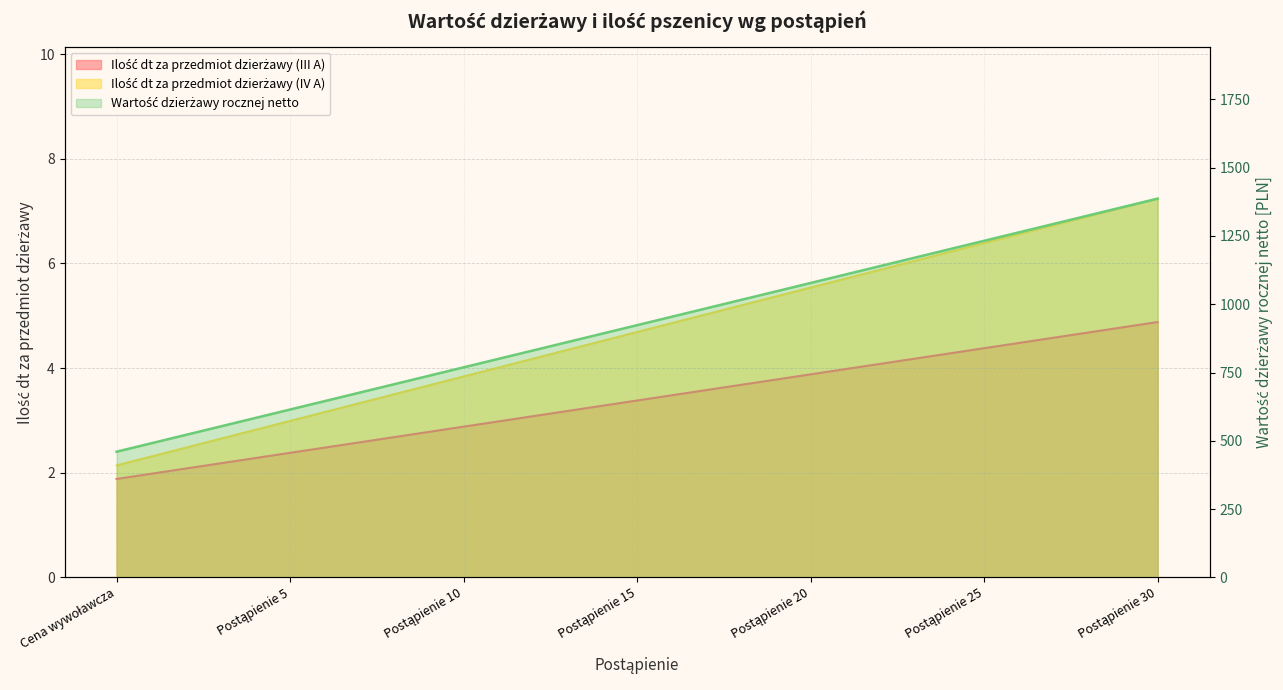

What is the sum of the Wartość dzierżawy rocznej netto values at Postąpienie 25 and Postąpienie 26?

2495.7